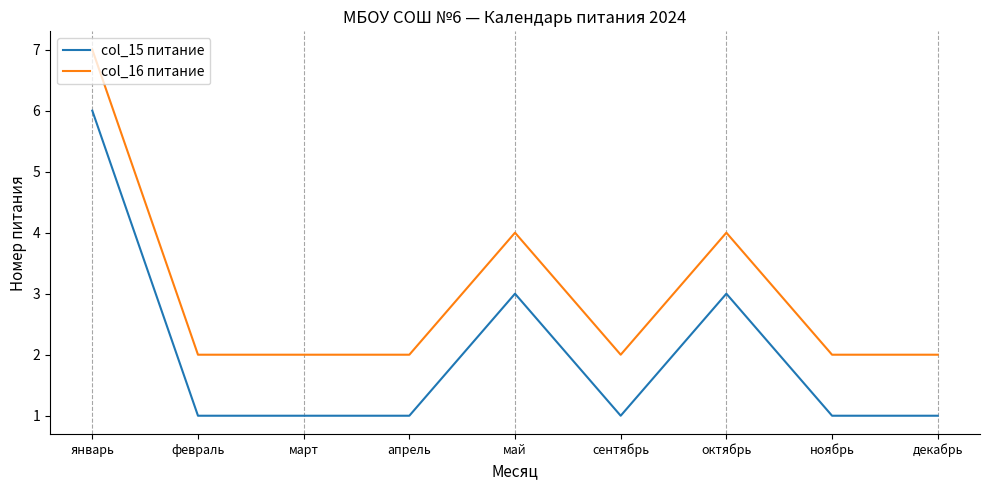

How many lines are shown in the chart?

2